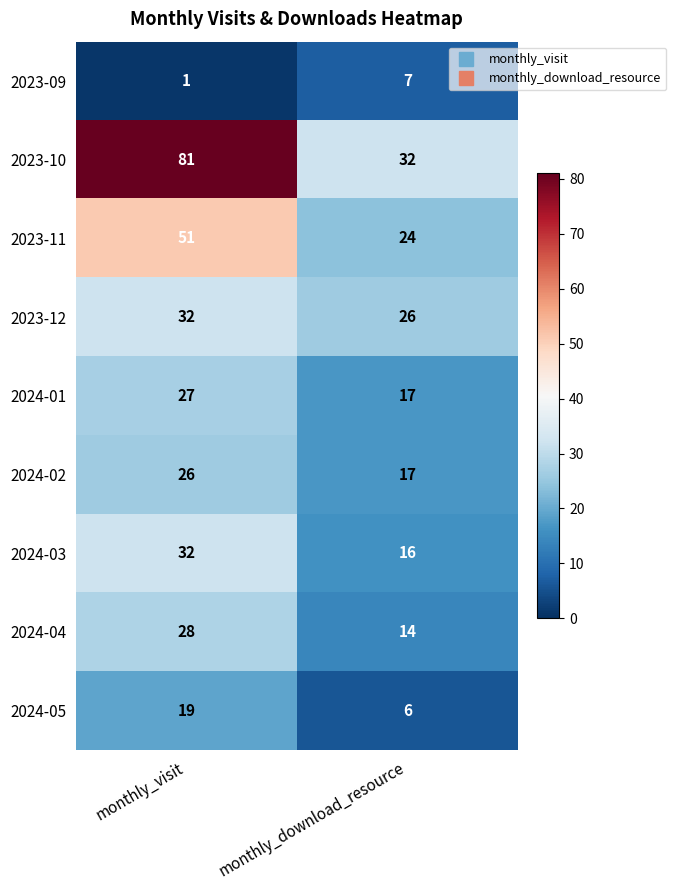

Which series has the largest total across all categories?

2023-10